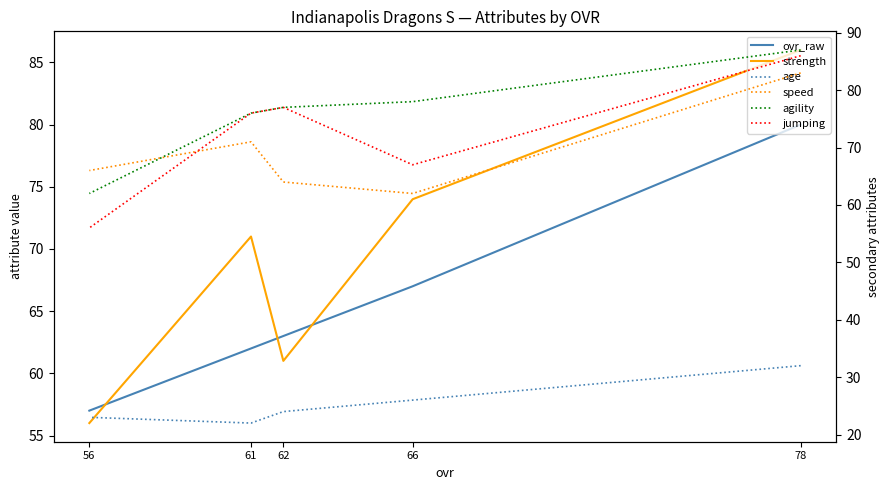

Which series has the largest range (max minus min)?

strength